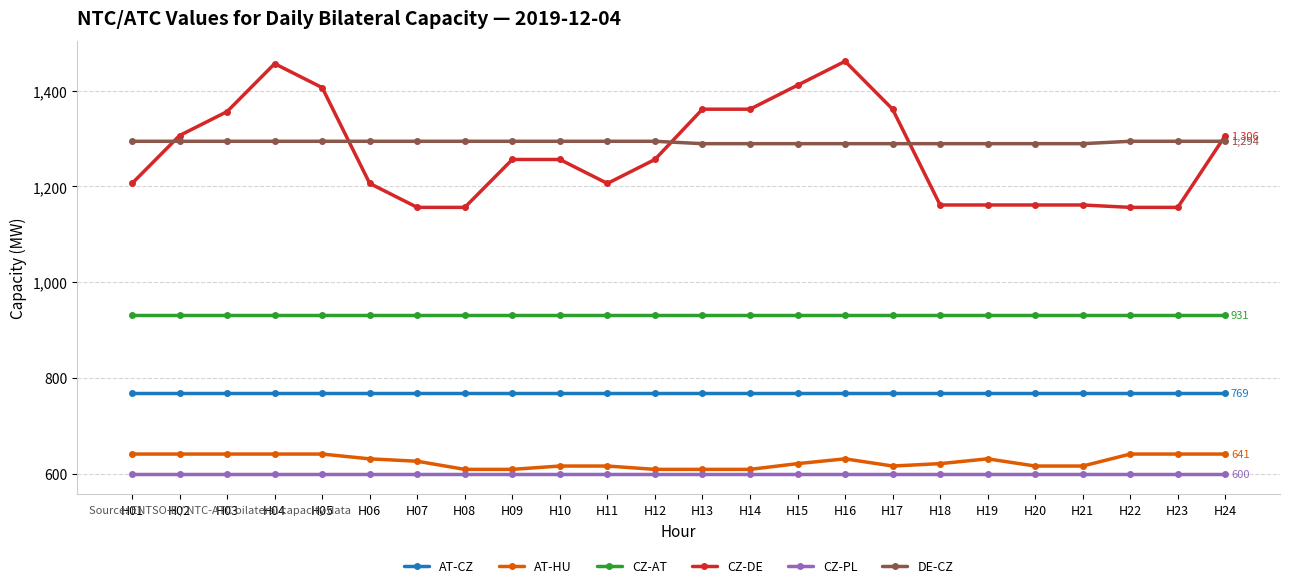

The value of DE-CZ at H14 is 1289. True or false?

True